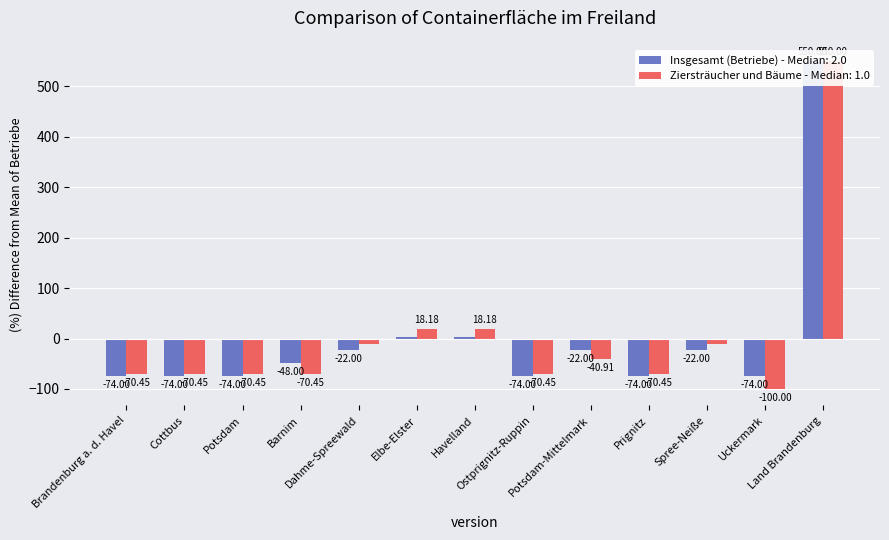

Are the bars grouped side by side (vs. stacked)?

Yes